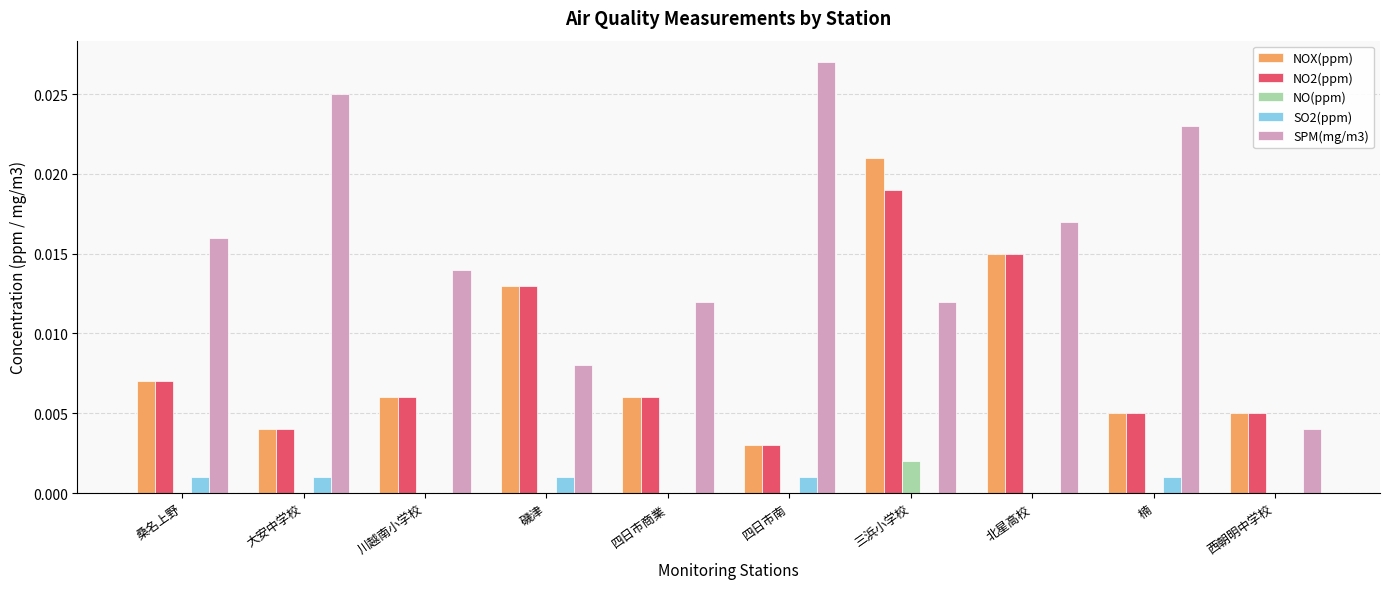

Are the bars grouped side by side (vs. stacked)?

Yes